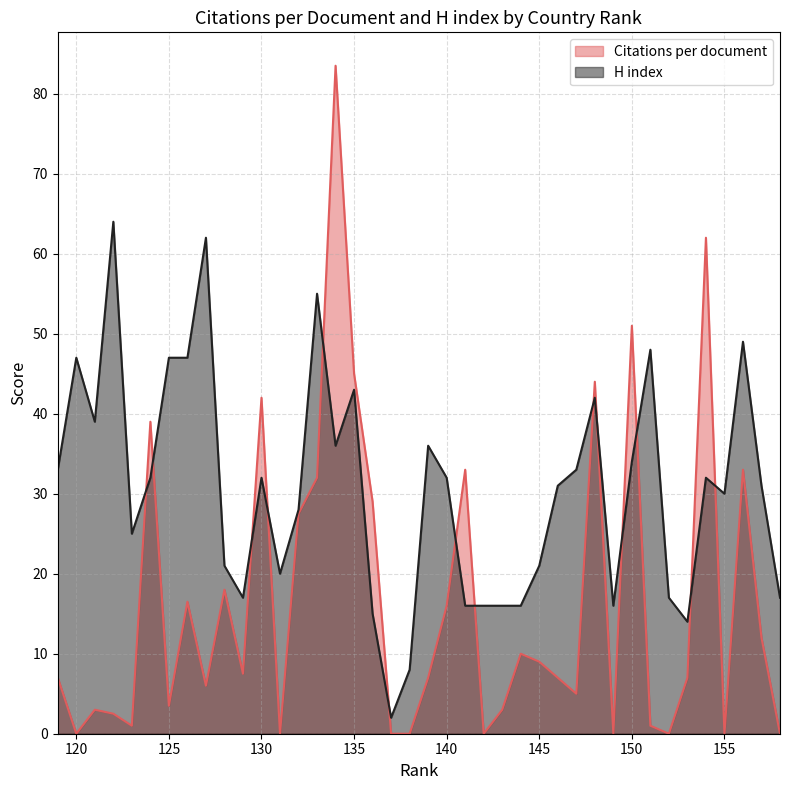

Which series has the largest range (max minus min)?

Citations per document